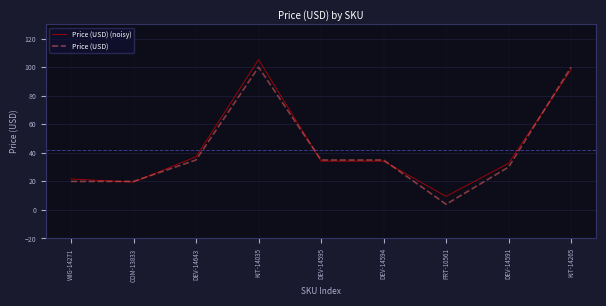

What is the maximum value shown in the chart?

105.3